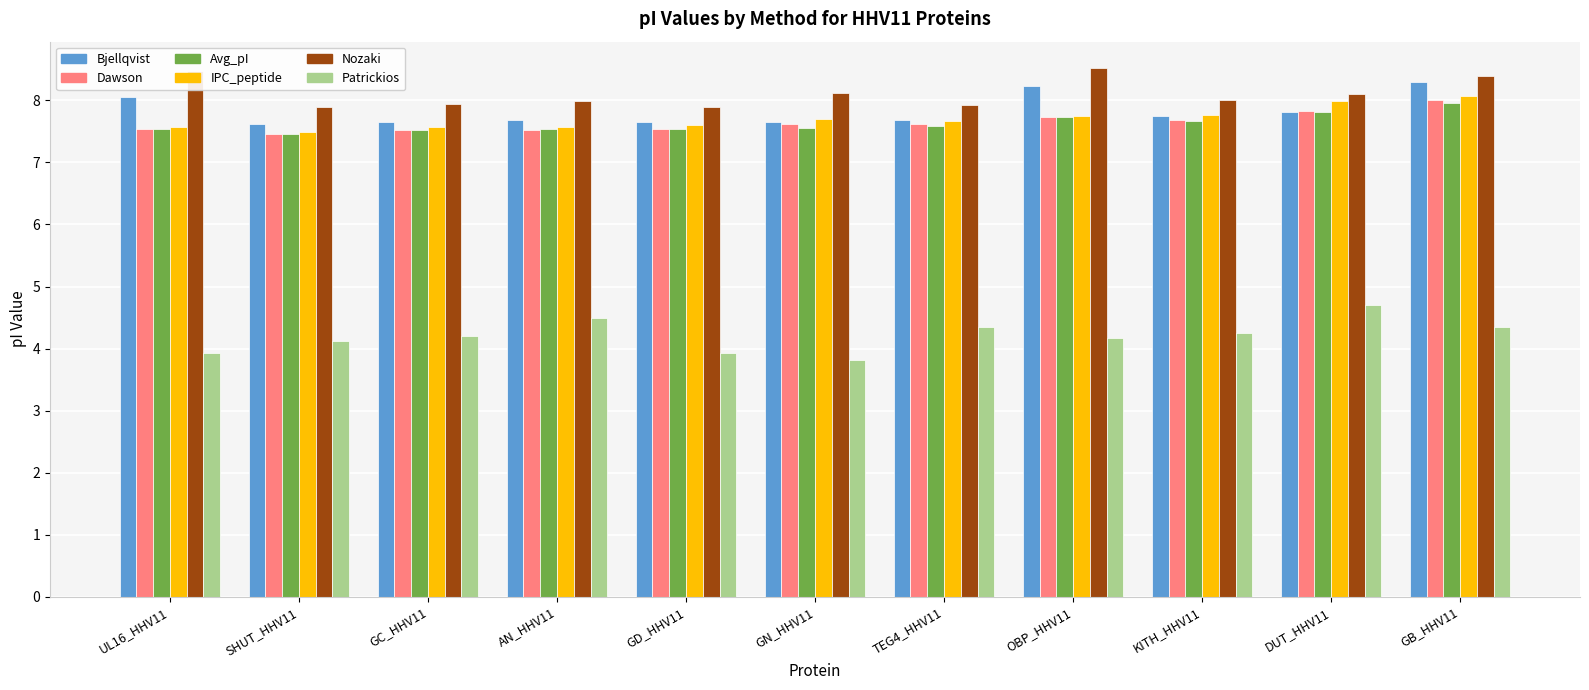

Count the number of data series in this chart.

6